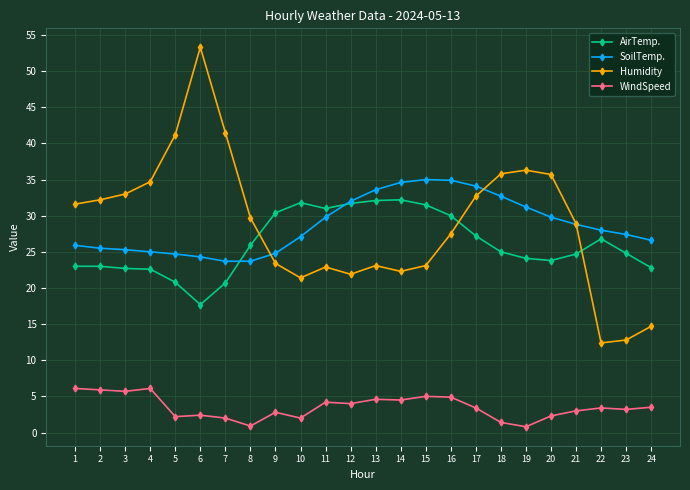

True or false: WindSpeed has more than 0 interior local peaks.

True